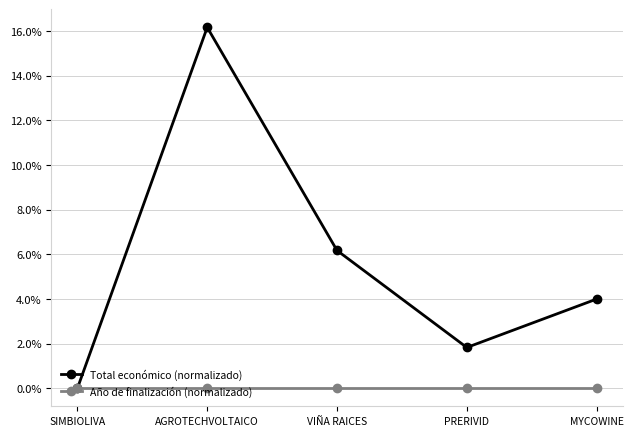

Reading right to left, what are all the values shown in this chart?

Total económico (normalizado): MYCOWINE=4.0	PRERIVID=1.8	VIÑA RAICES=6.2	AGROTECHVOLTAICO=16.2	SIMBIOLIVA=0.0
Año de finalización (normalizado): MYCOWINE=0.0	PRERIVID=0.0	VIÑA RAICES=0.0	AGROTECHVOLTAICO=0.0	SIMBIOLIVA=0.0